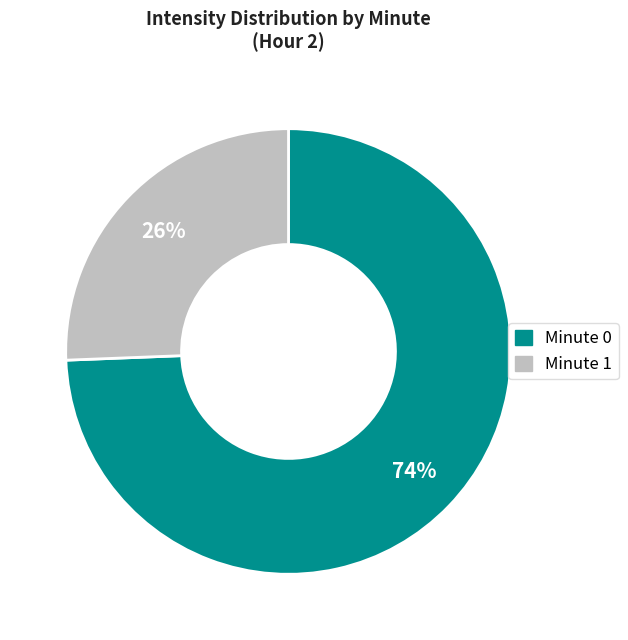

Combined, do Minute 1 and Minute 0 account for over 50%?

Yes